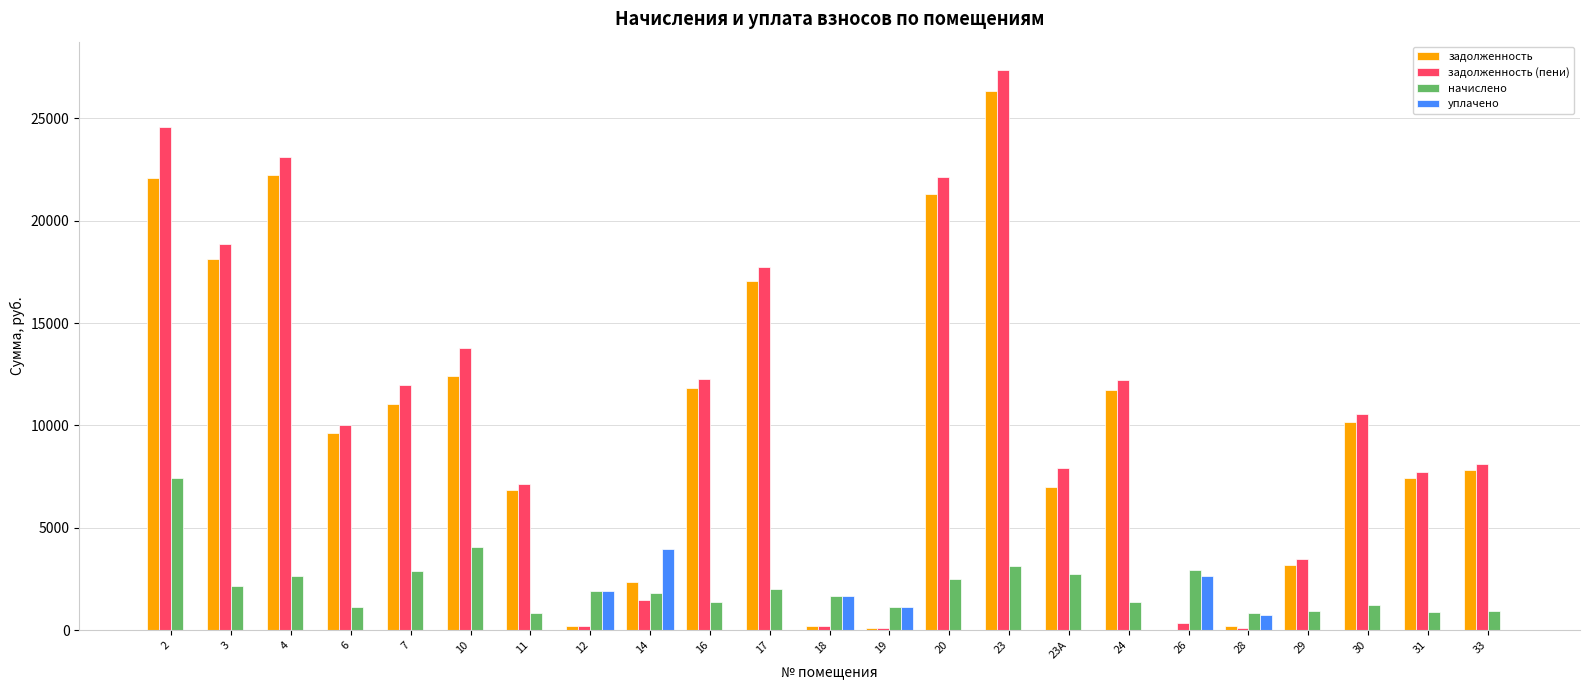

Is the value of задолженность (пени) at 19 greater than the value of задолженность at 11?

No